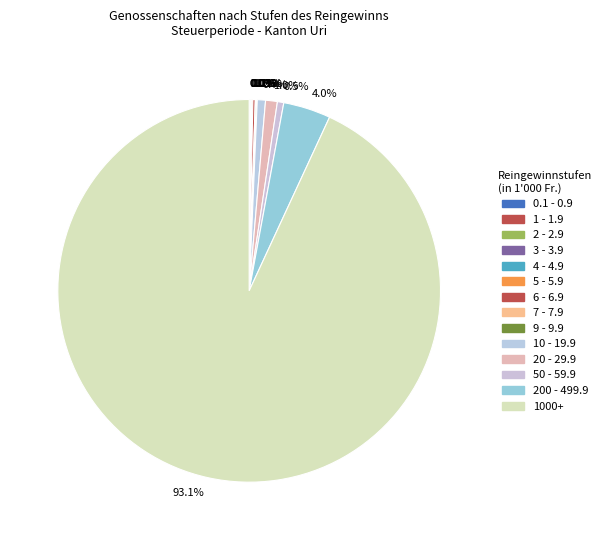

How many segments does this pie chart have?

14